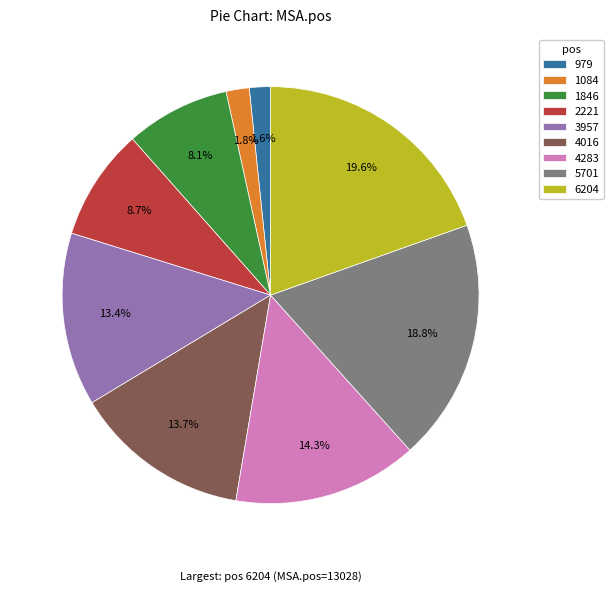

Count the number of slices in the pie.

9